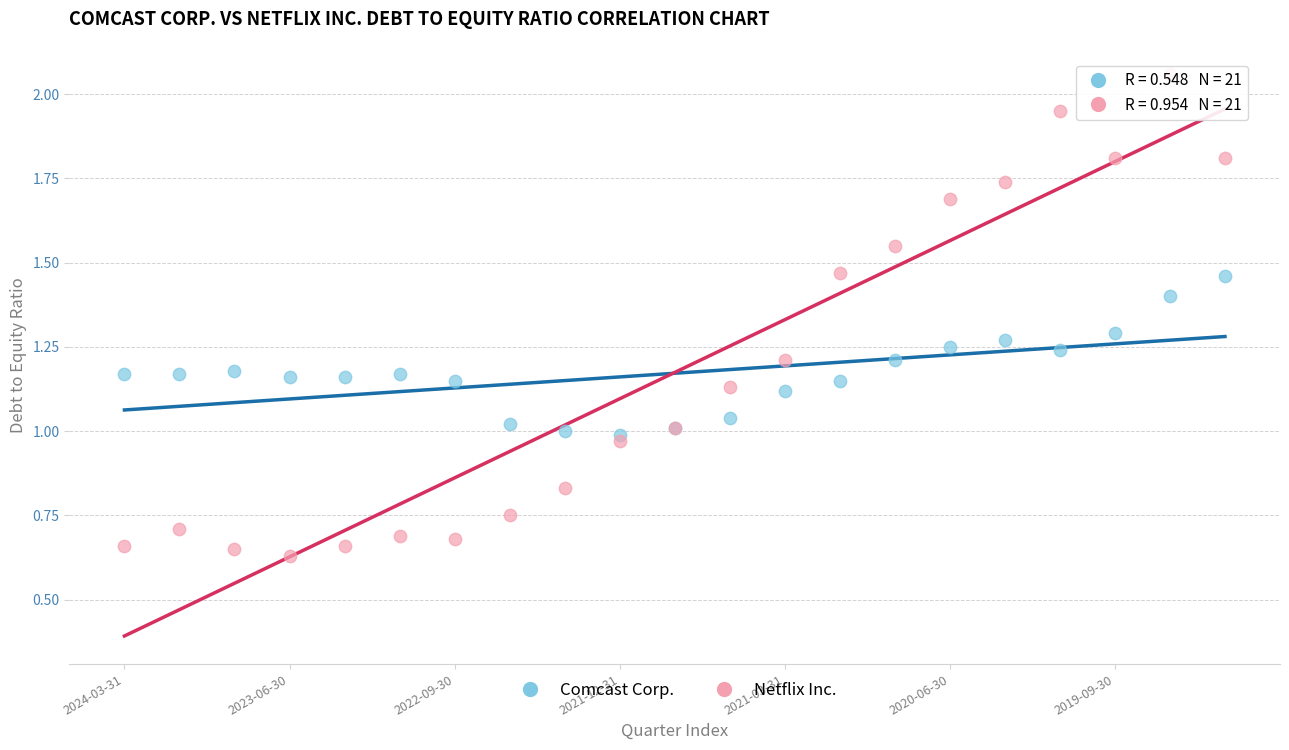

Which series reaches the maximum Y coordinate?

Netflix Inc.